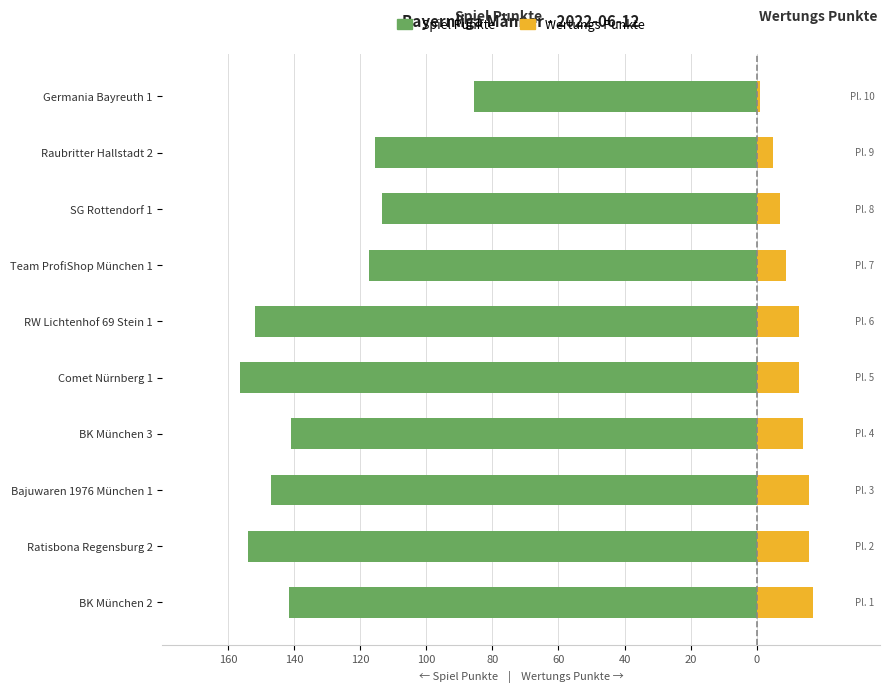

How many bars are there in total?

20